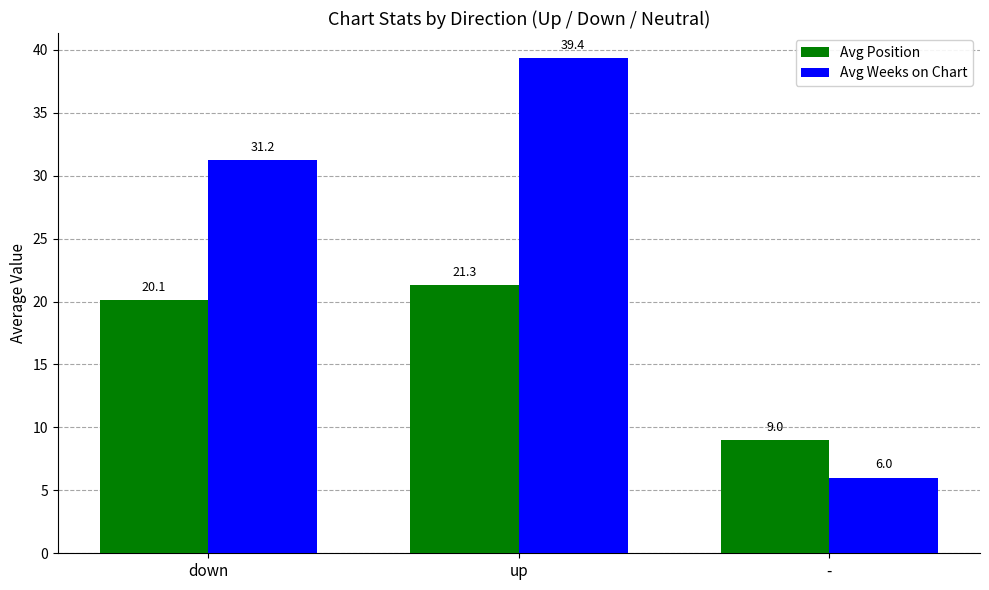

The Avg Weeks on Chart series shows 39.4 at up. True or false?

True